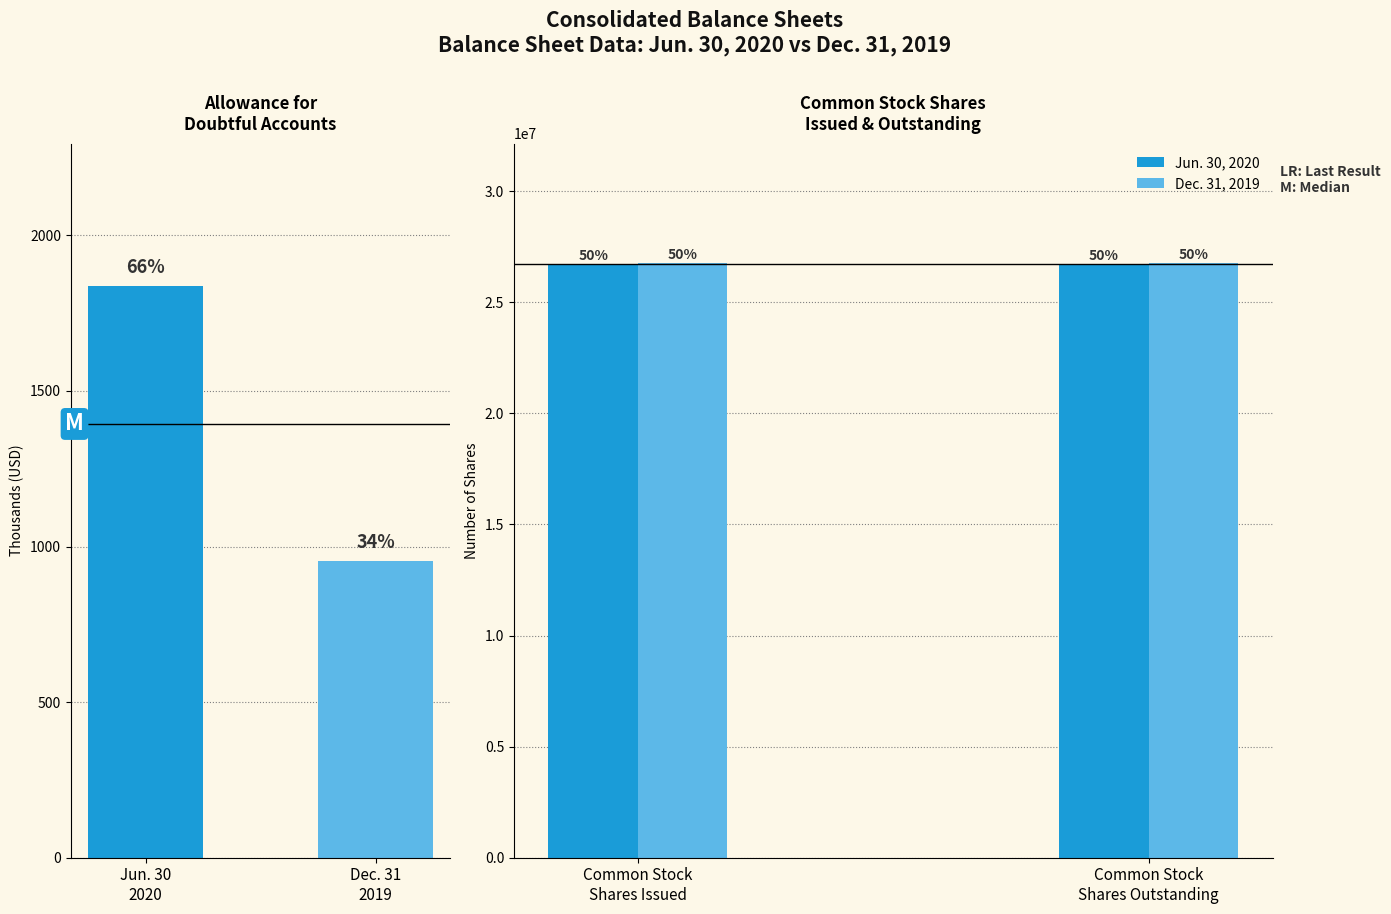

At which category is the sum across all series the highest?

Common Stock Shares Issued